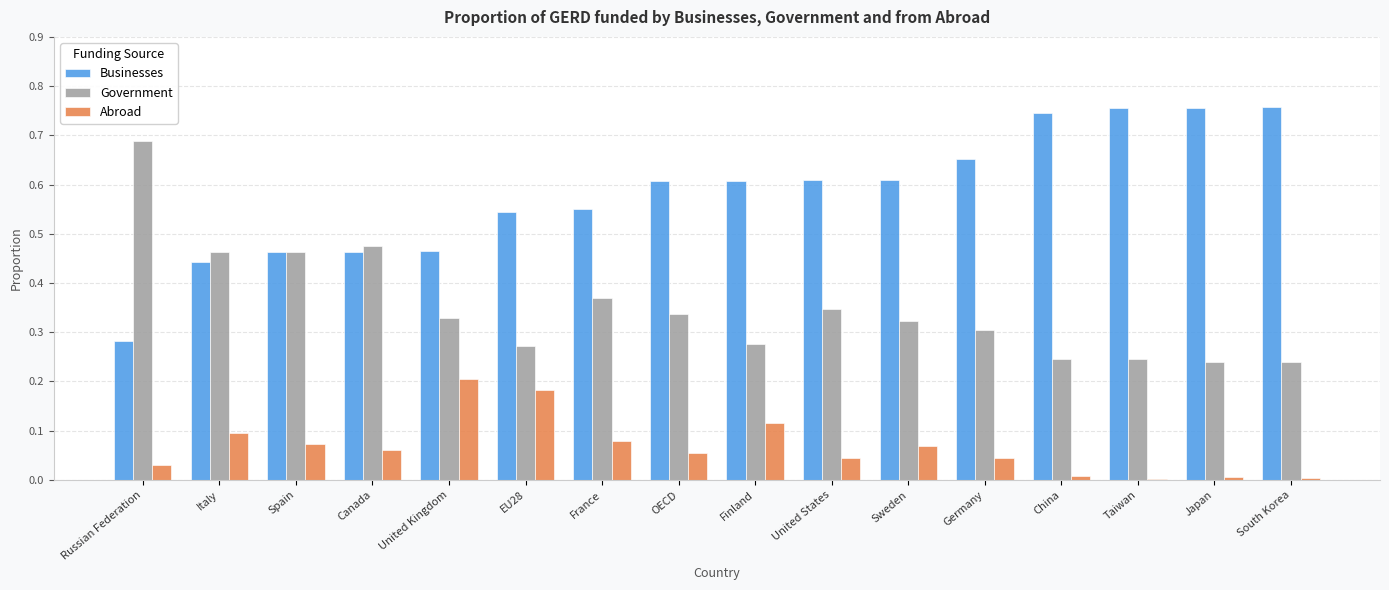

Which series changed the most between Italy and South Korea?

Businesses